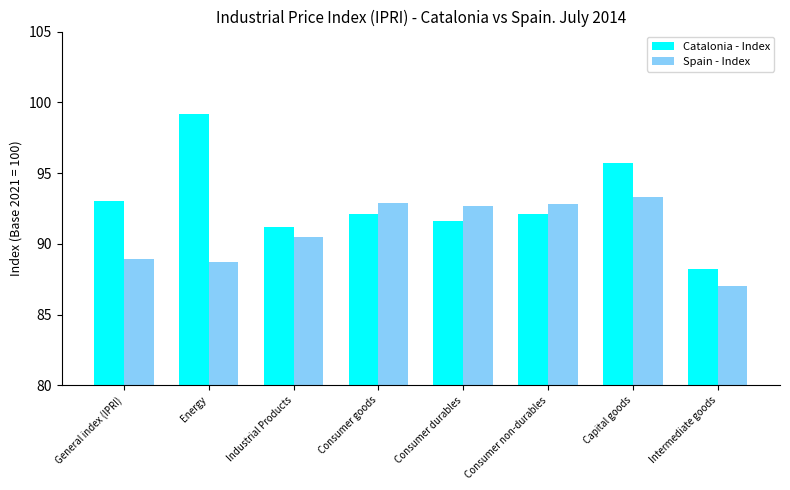

How many series are shown in this chart?

2